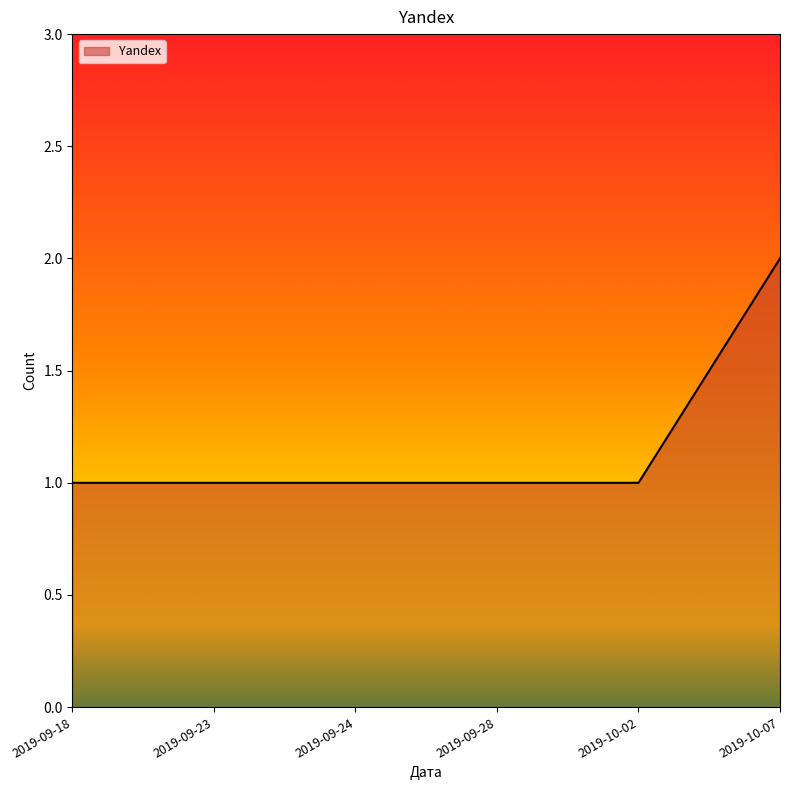

What position from the right is 2019-09-18?

6